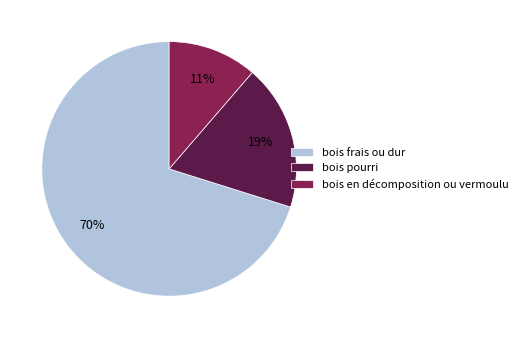

Which category accounts for the majority?

bois frais ou dur